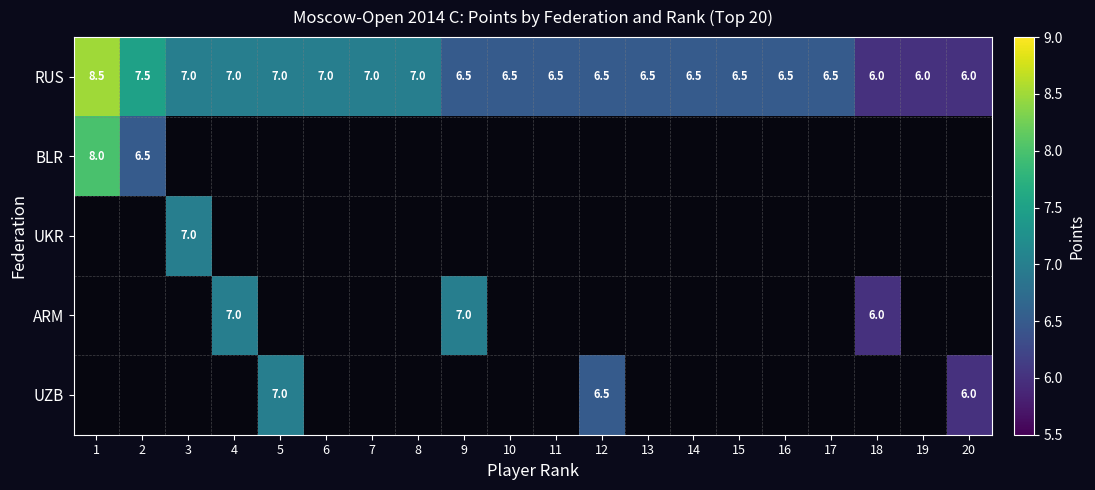

Which category has the lowest value across all series?

18